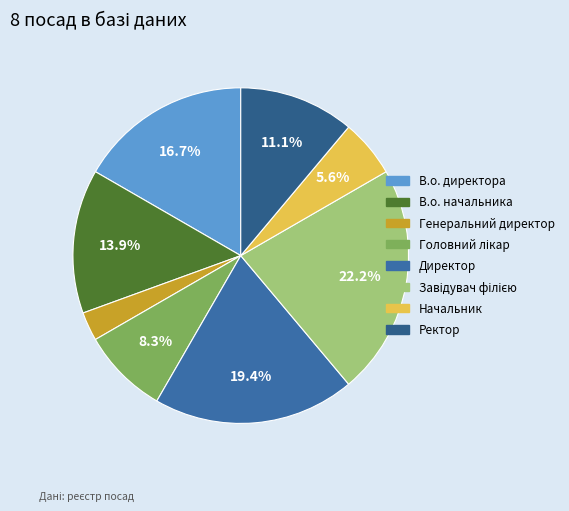

Does any single category account for the majority?

No